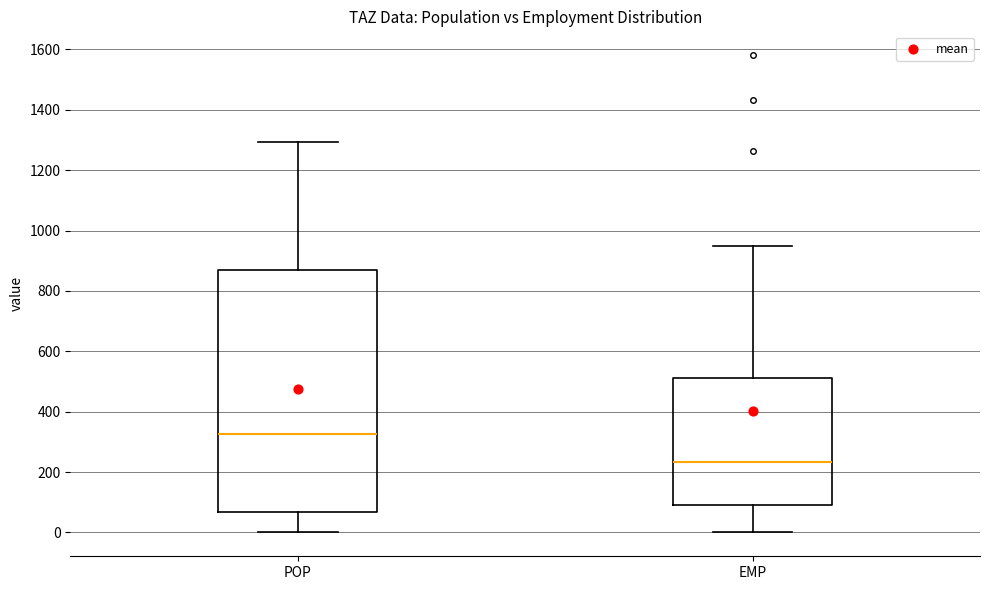

Which box has the lowest median line?

EMP